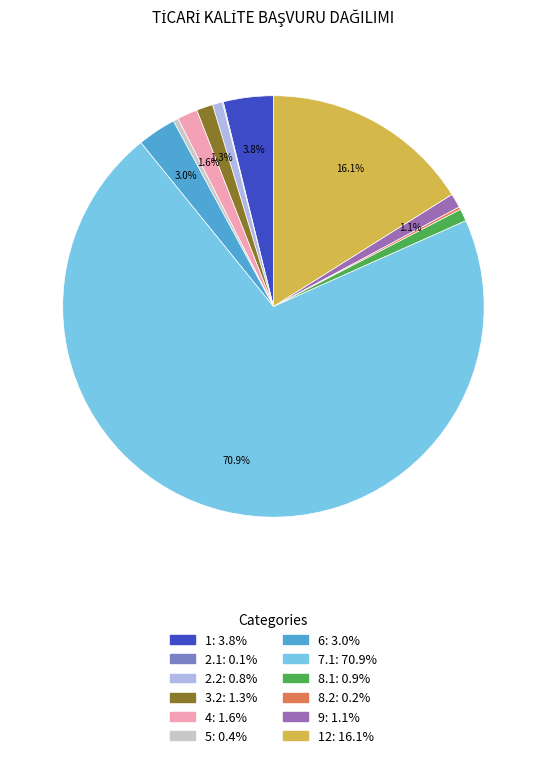

Does any single category account for the majority?

Yes